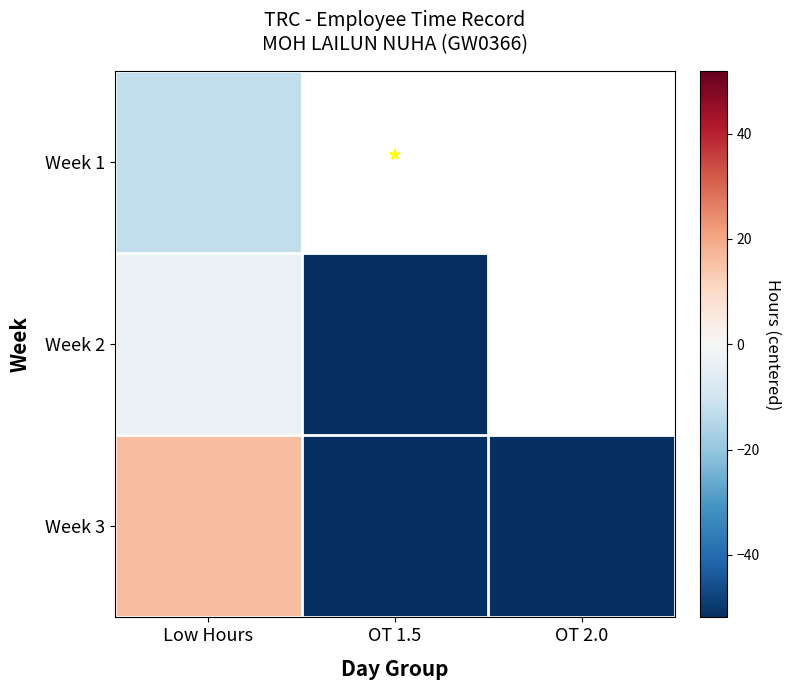

Reading right to left, what are all the values shown in this chart?

Week 1: OT 2.0=-51.9	OT 1.5=-51.9	Low Hours=-12.9
Week 2: OT 2.0=-51.9	OT 1.5=-51.9	Low Hours=-3.1
Week 3: OT 2.0=-51.9	OT 1.5=-51.9	Low Hours=16.1